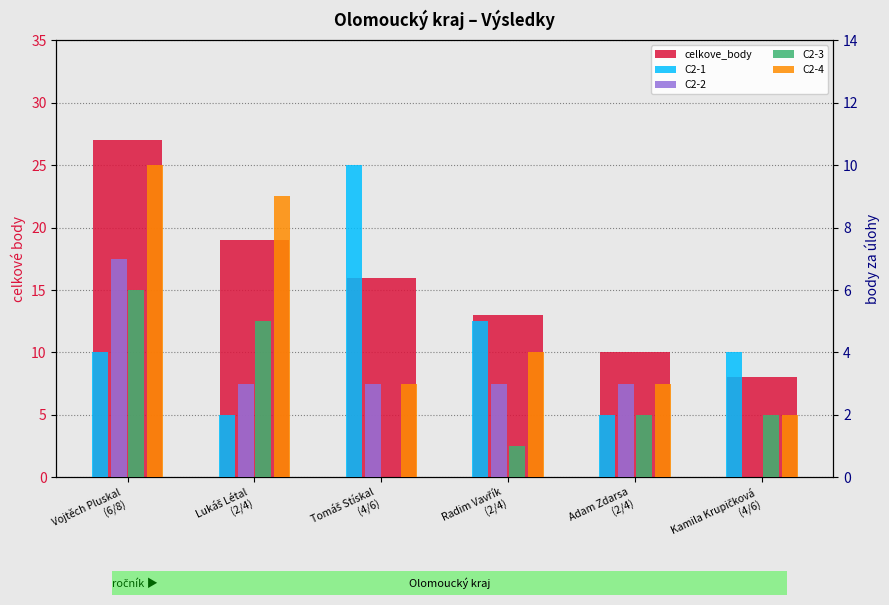

At how many categories does at least one series exceed 1?

6